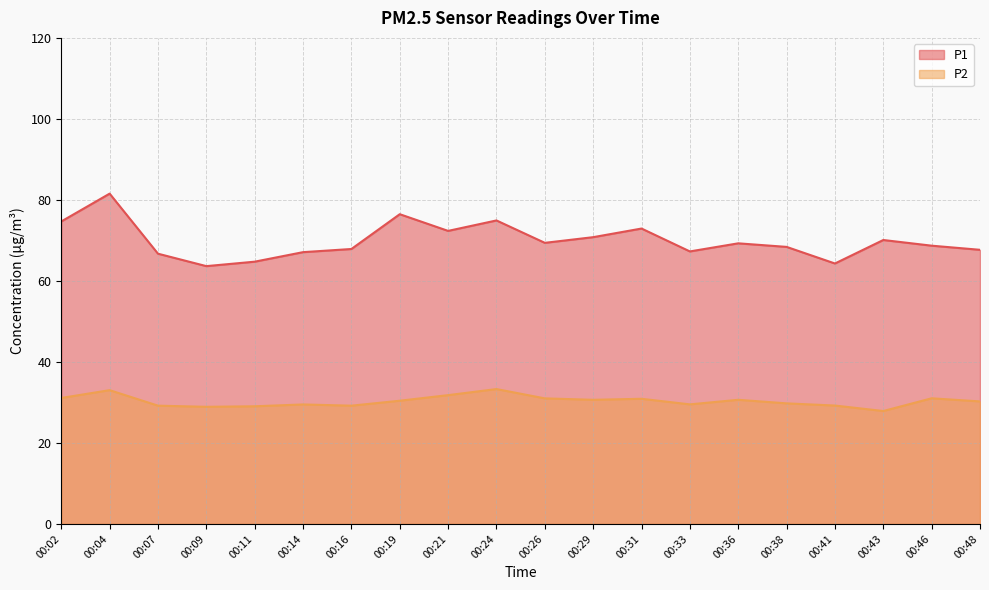

True or false: P1 has more than 1 interior local peaks.

True